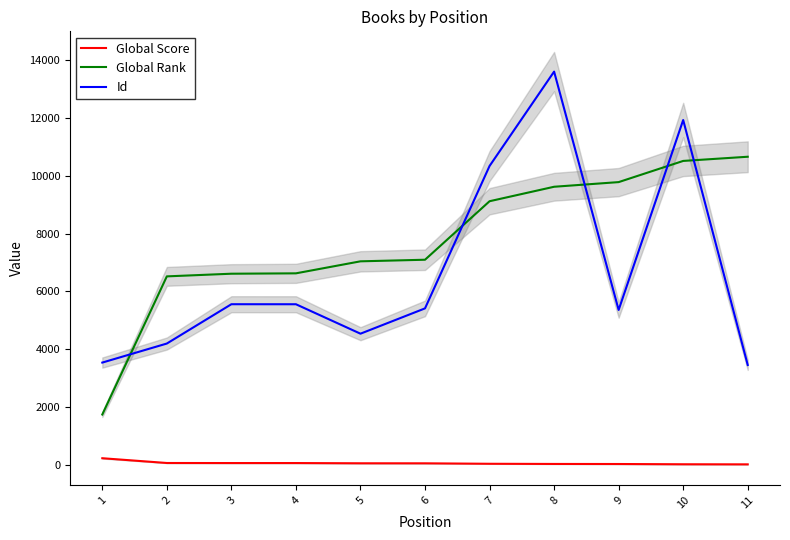

Between 2 and 9, which series saw the biggest shift?

Global Rank